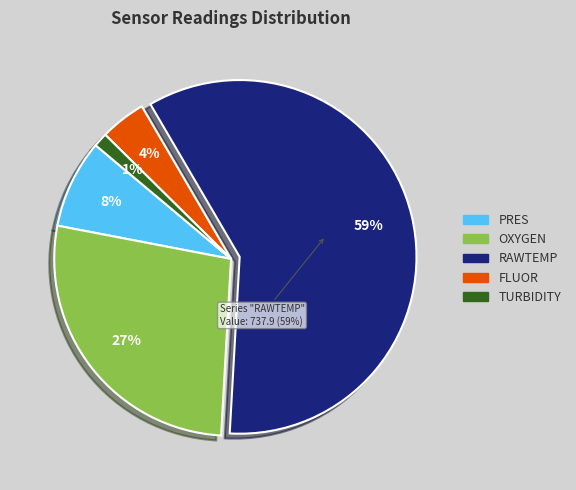

Does FLUOR represent more than half of the total?

No